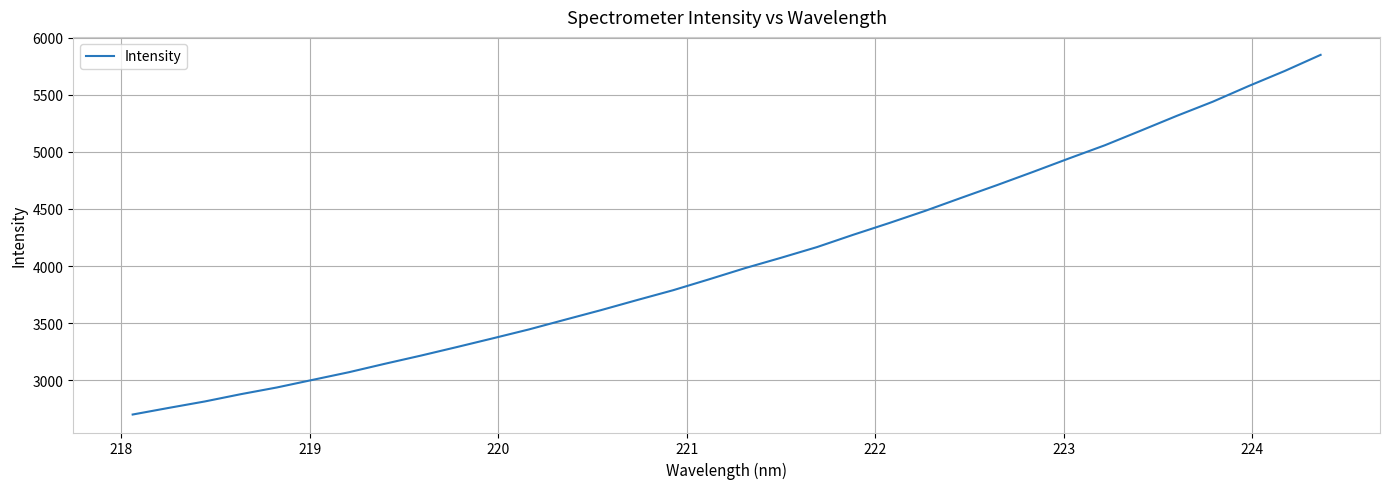

What is the greatest value displayed?

5848.7